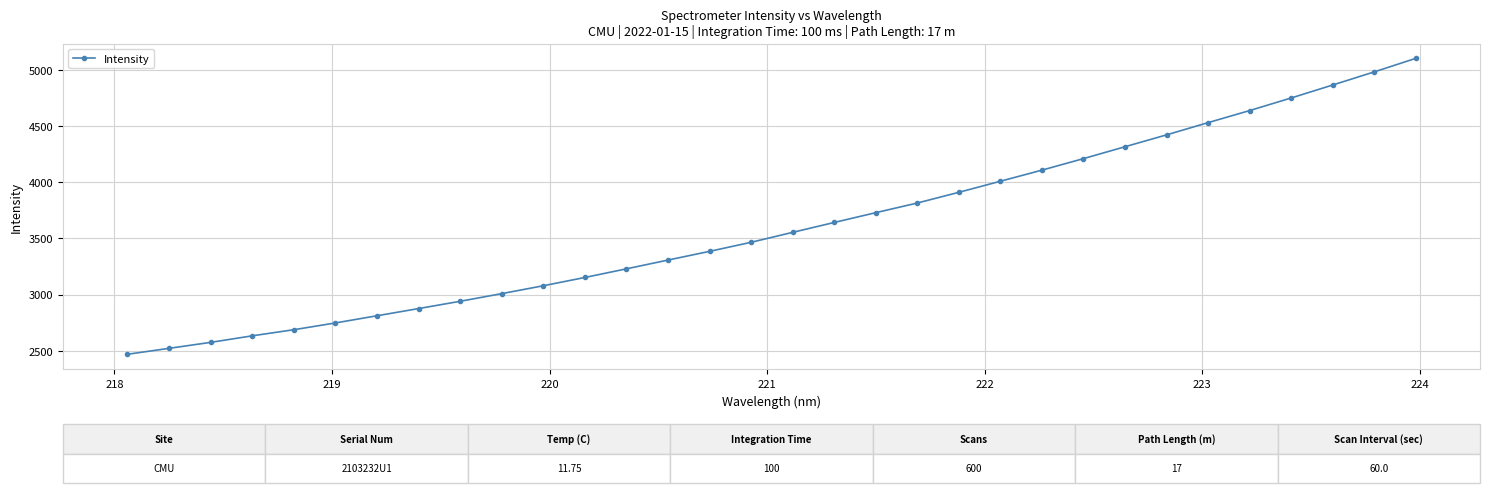

What is the value of the 16th point from the left?

3465.5